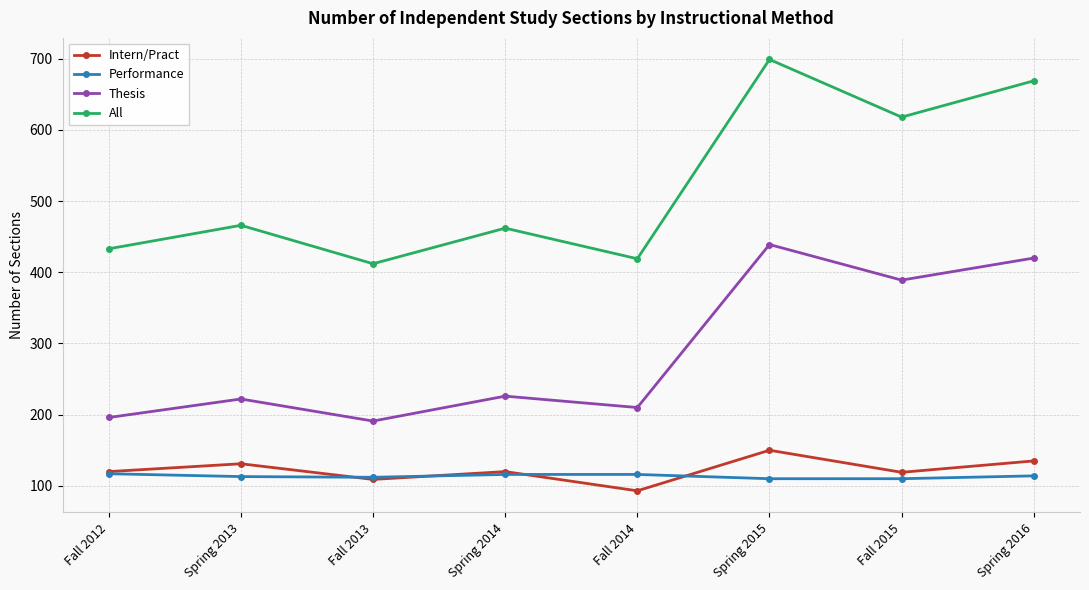

How many distinct data groups are displayed?

4